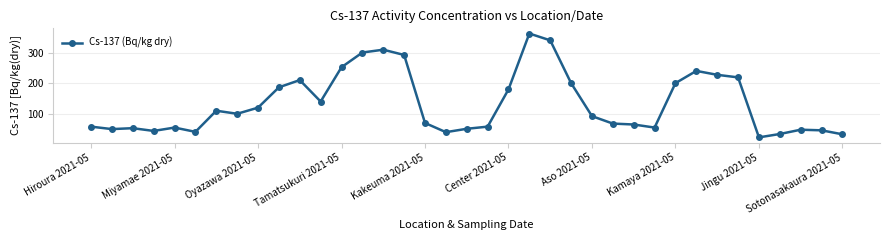

True or false: there are more than 2 points higher than both neighbors.

True